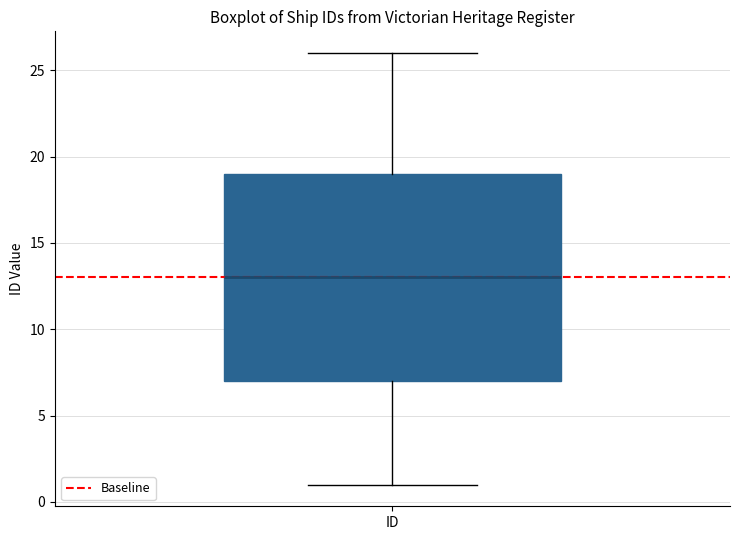

Read this box plot against the y-axis: the position of the median line, the range covered by the box, and the ends of both whiskers. The values are not printed on the chart, so give them approximately, as read against the axis.

median 13, box 7 to 19, whiskers 1 to 26